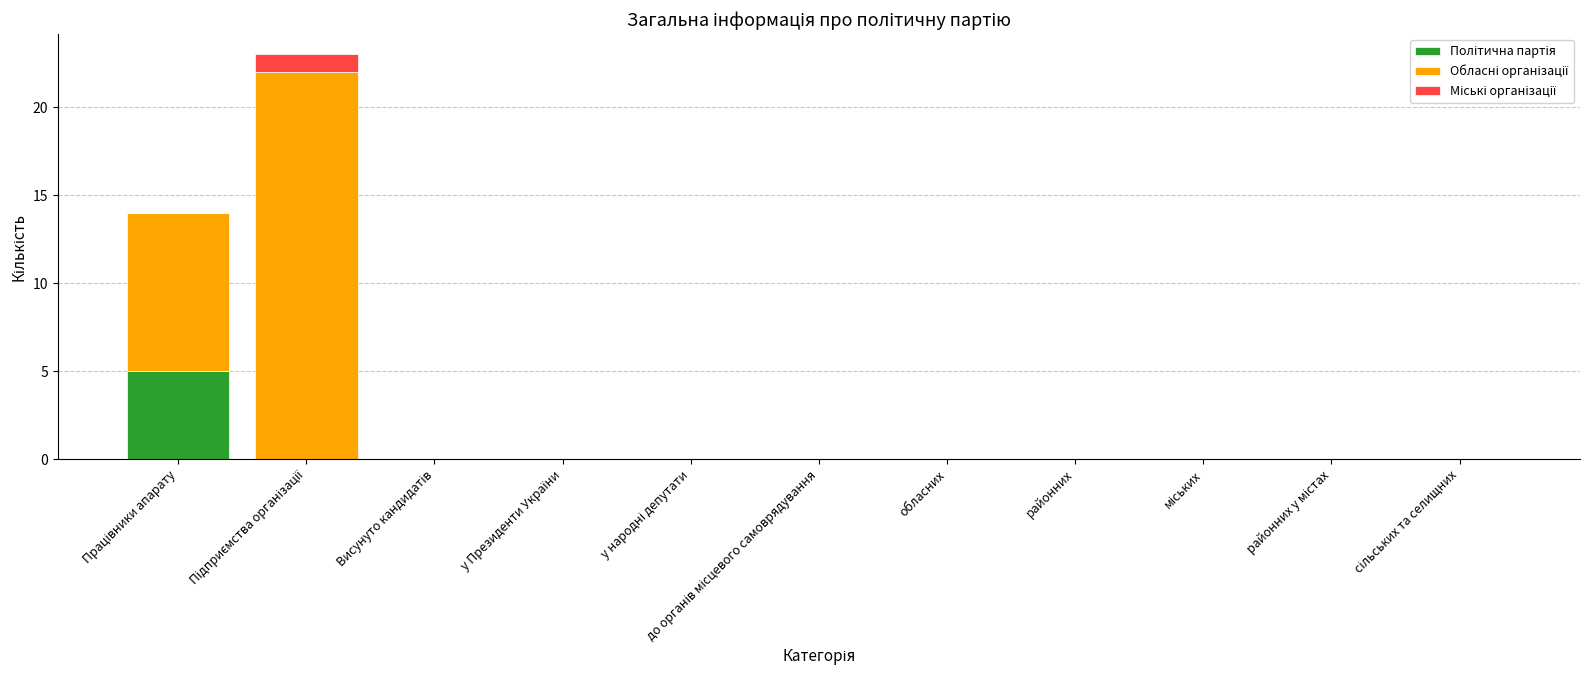

What is the sum of all Політична партія values?

5